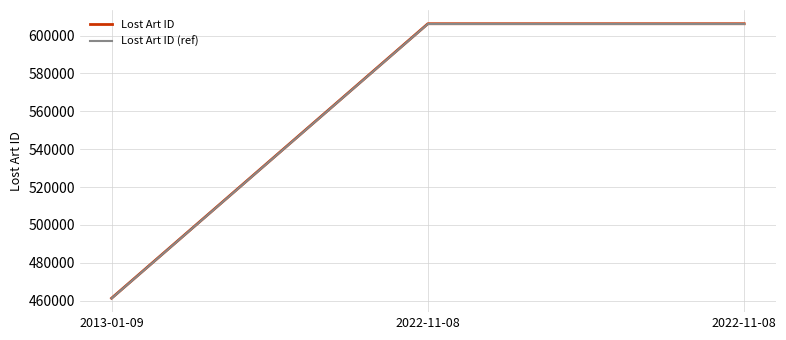

Which category has the highest value in the Lost Art ID series?

2022-11-08